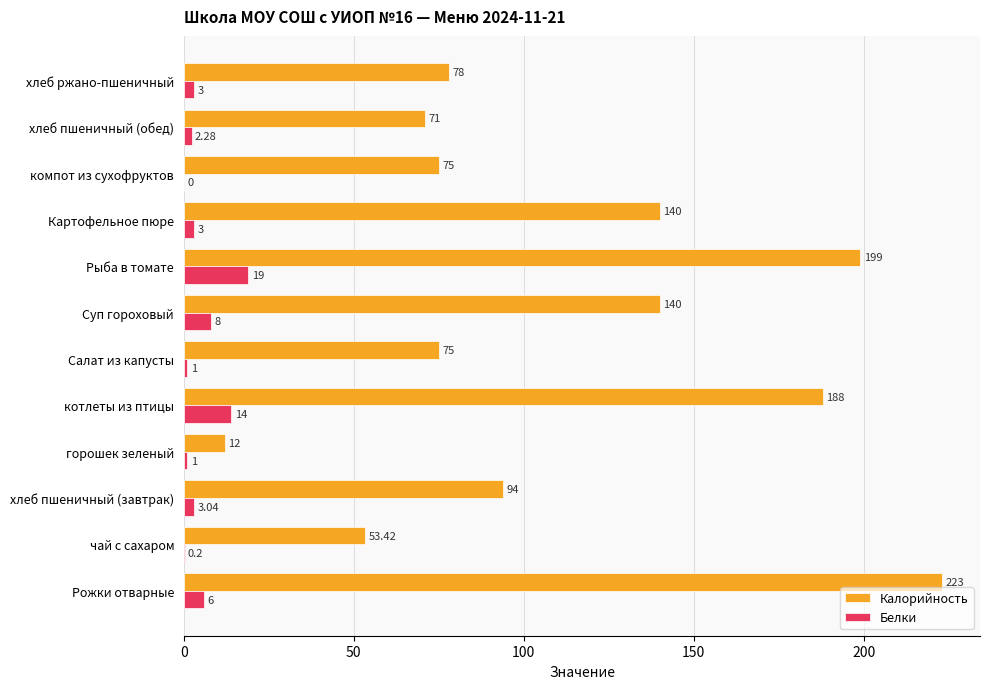

What is the maximum value shown in the chart?

223.0